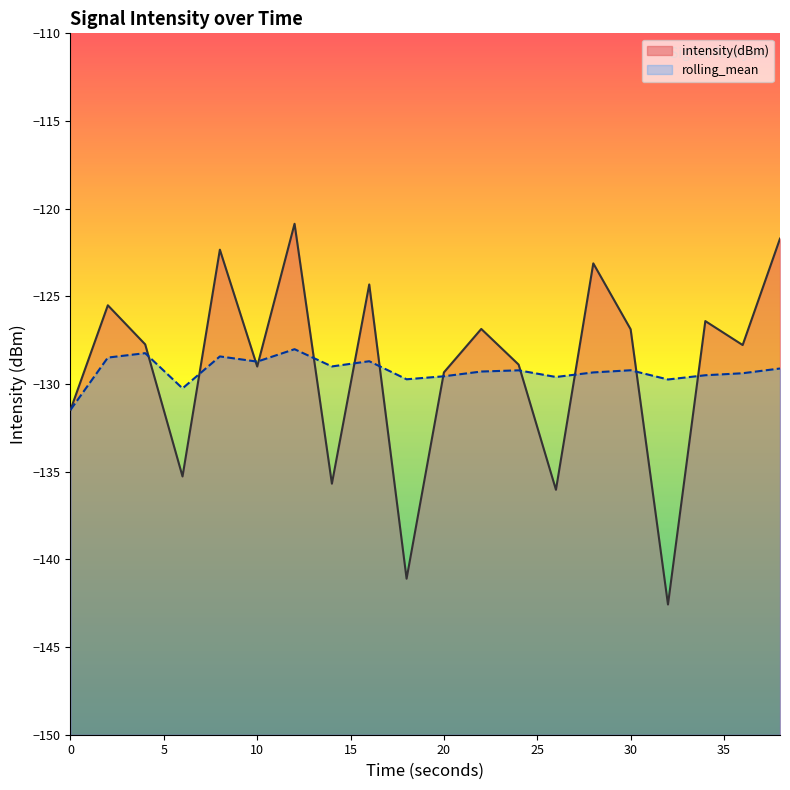

What is the total value across all series at 6?

-265.5